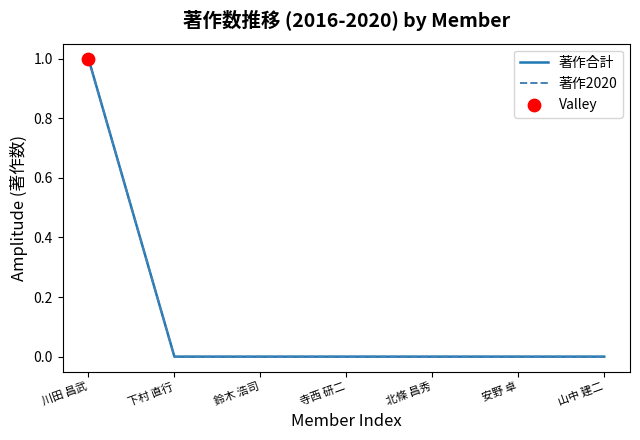

Is the value of 著作合計 at 下村 直行 greater than the value of 著作2020 at 山中 建二?

No